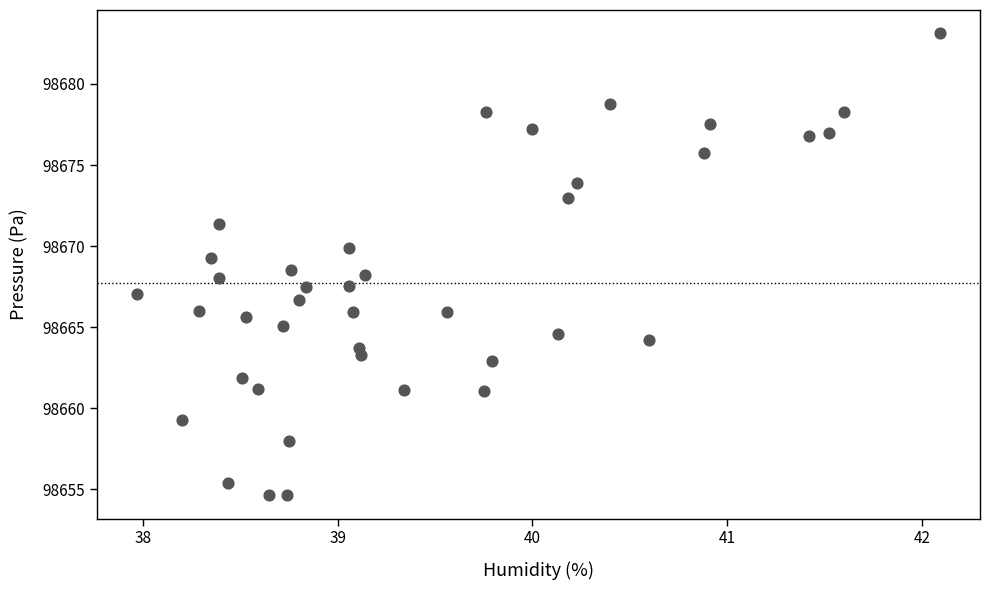

What is the range of X values (max minus min)?

4.1